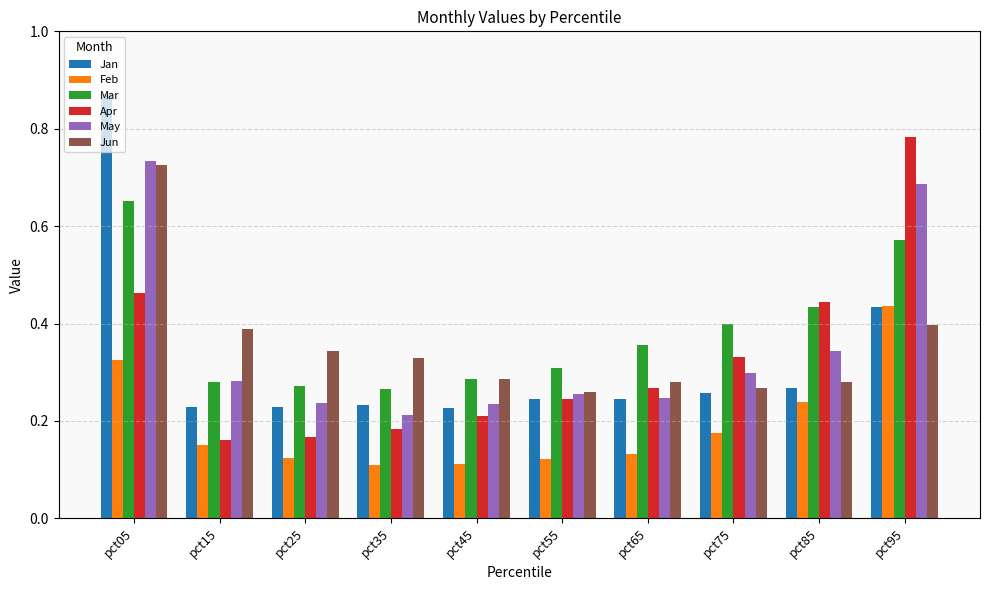

How many bars are there in each group?

6